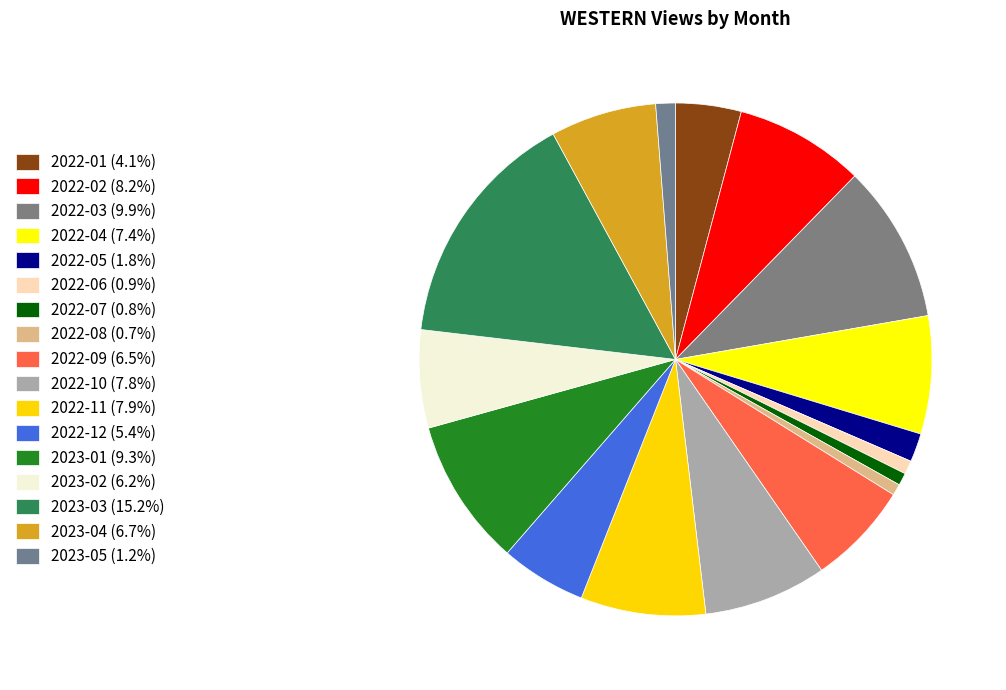

To the nearest percent, what is the combined percentage of 2022-07 and 2022-01?

5%